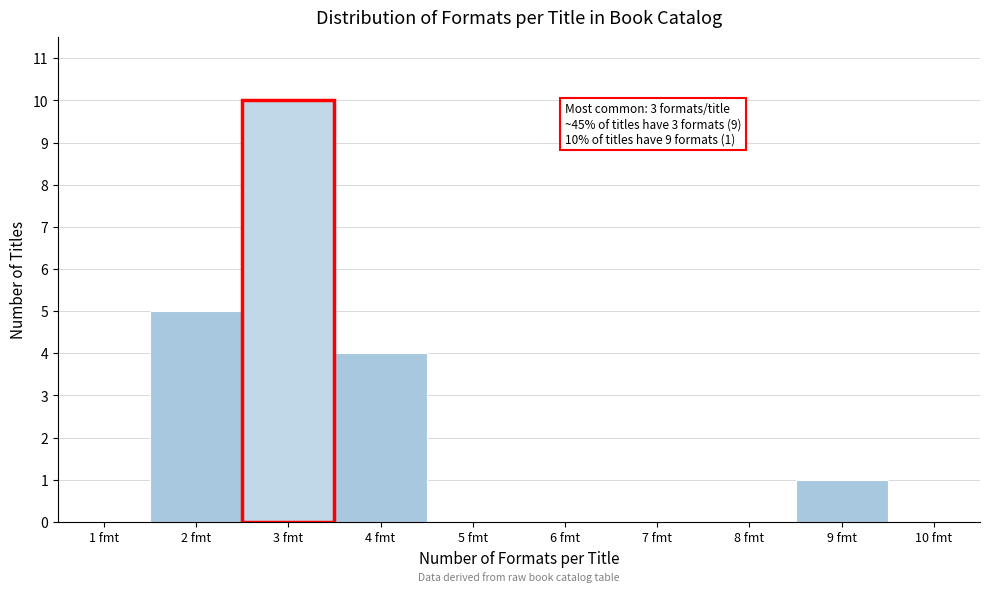

Reading right to left, transcribe all the data shown in this chart.

10 fmt=0	9 fmt=1	8 fmt=0	7 fmt=0	6 fmt=0	5 fmt=0	4 fmt=4	3 fmt=10	2 fmt=5	1 fmt=0